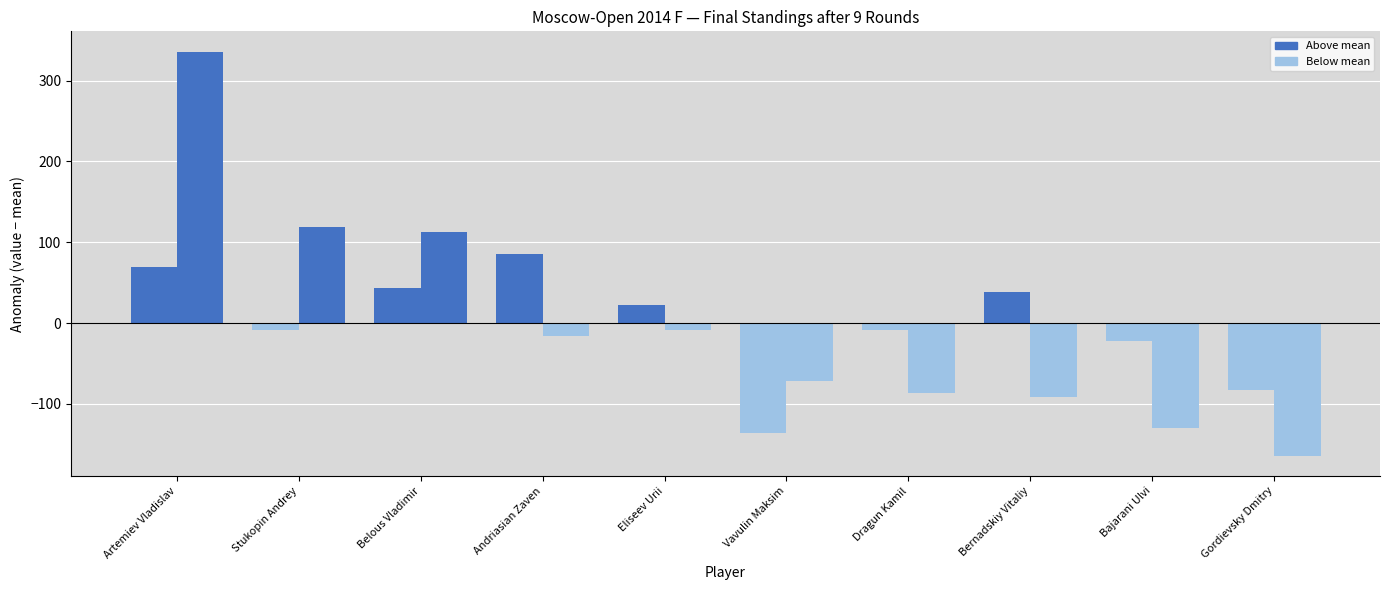

What is the label of the 8th bar from the left?

Bernadskiy Vitaliy